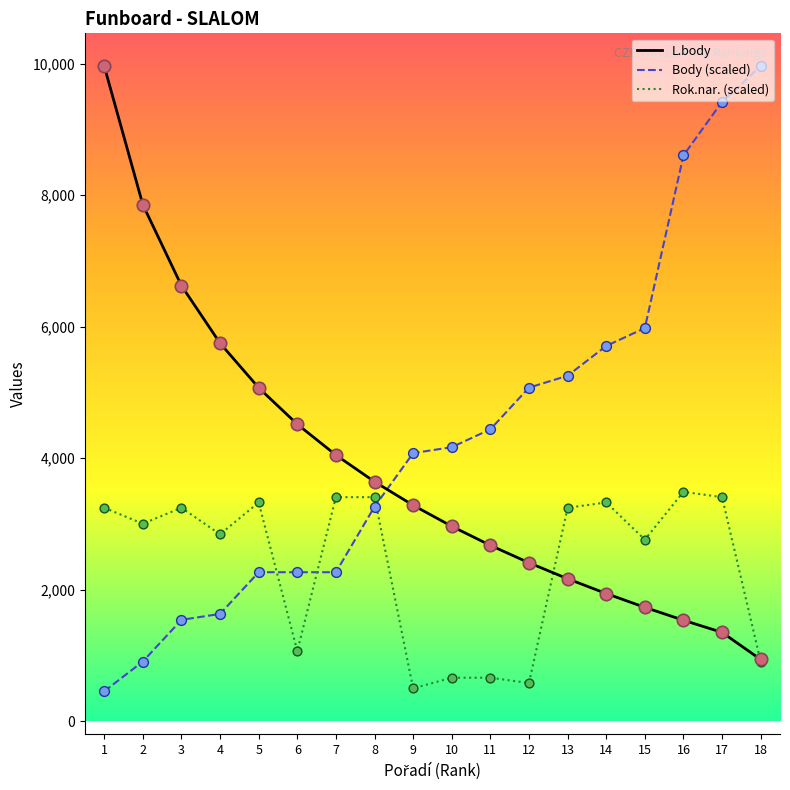

At which category is the sum across all series the highest?

17